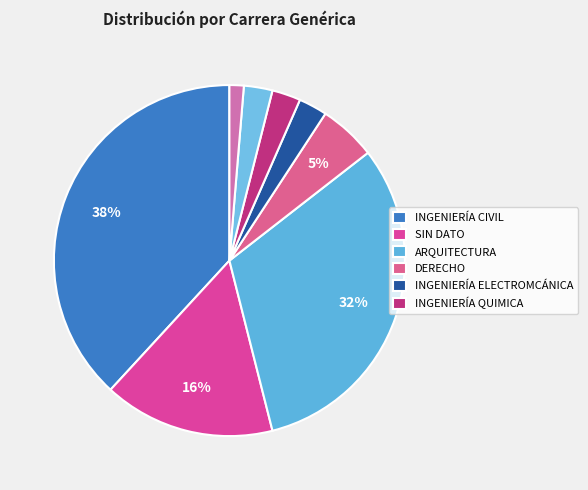

What is the smallest slice in the pie chart?

ADMINISTRACIÓN DE EMPRESAS